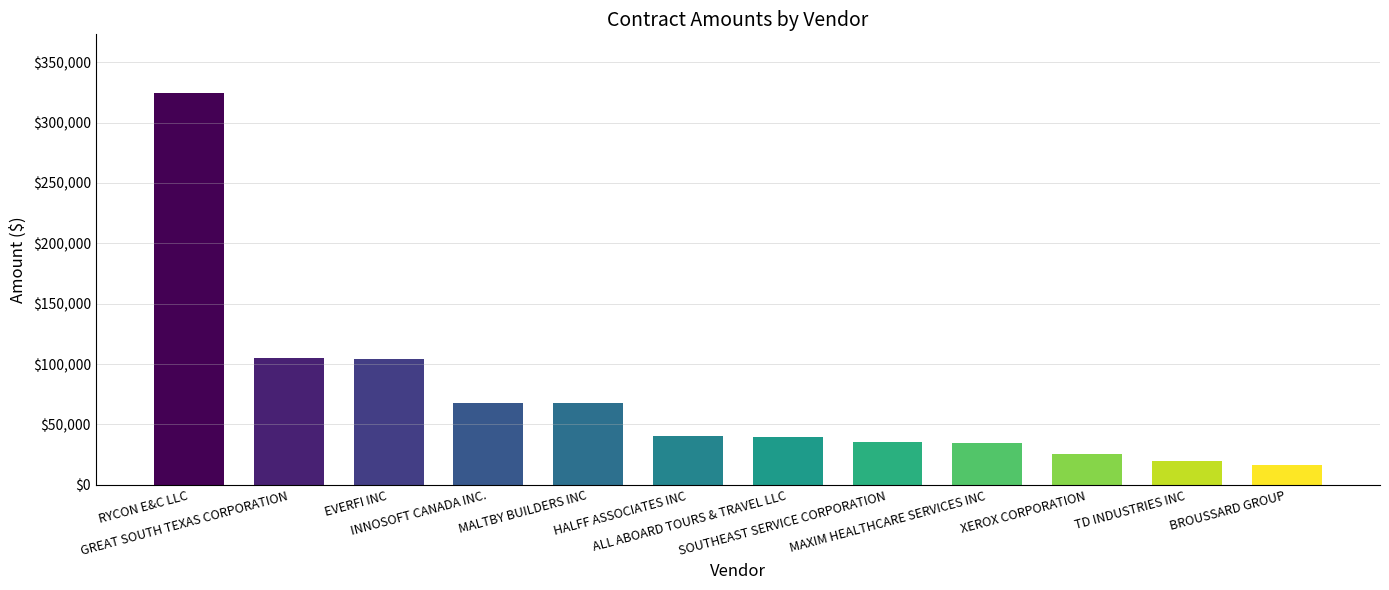

At which label does the data first exceed 40250?

RYCON E&C LLC